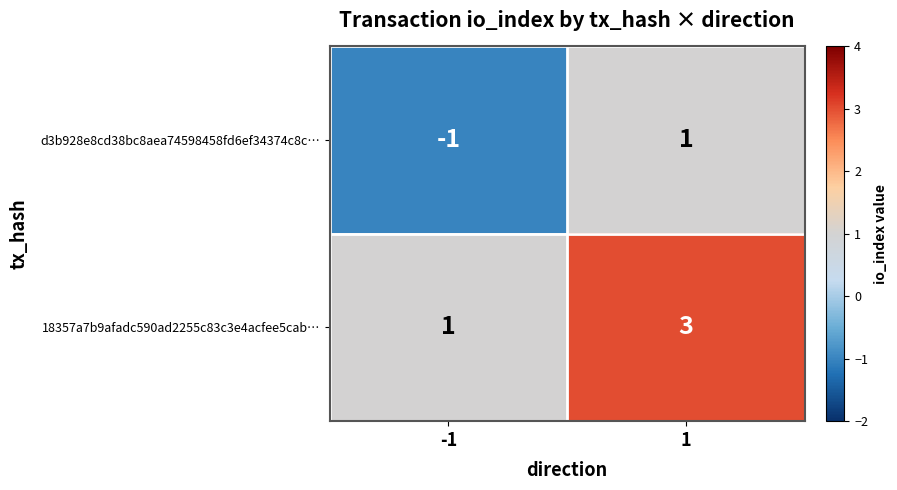

At how many categories does at least one series exceed 2?

1